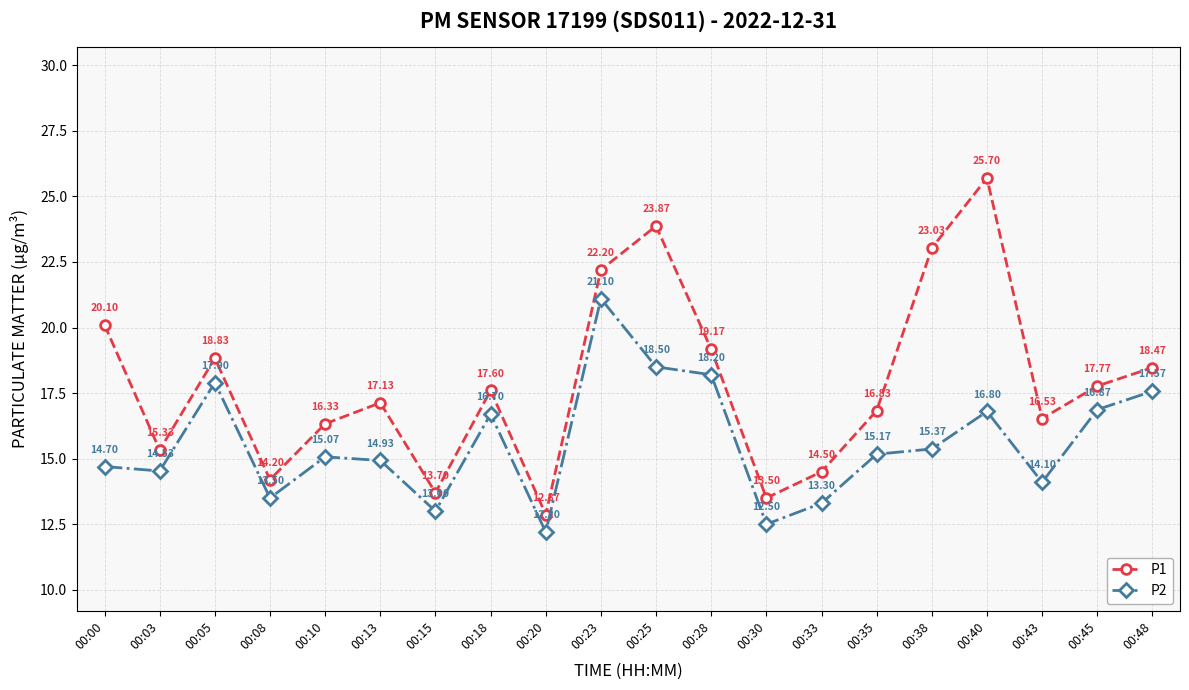

What is the spread (max minus min) of values at 00:00?

5.4